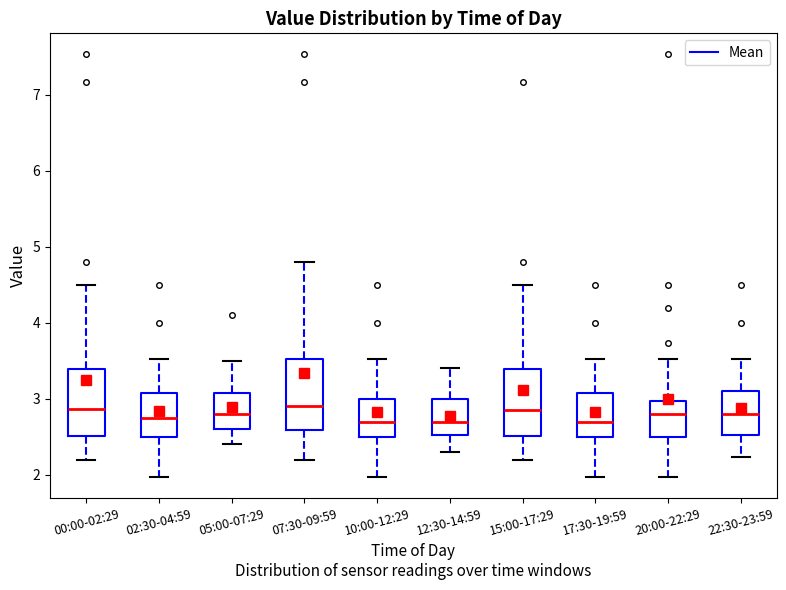

Where is the lower edge of the box for 00:00-02:29 on the y-axis? The values are not printed on the chart, so give them approximately, as read against the axis.

2.5